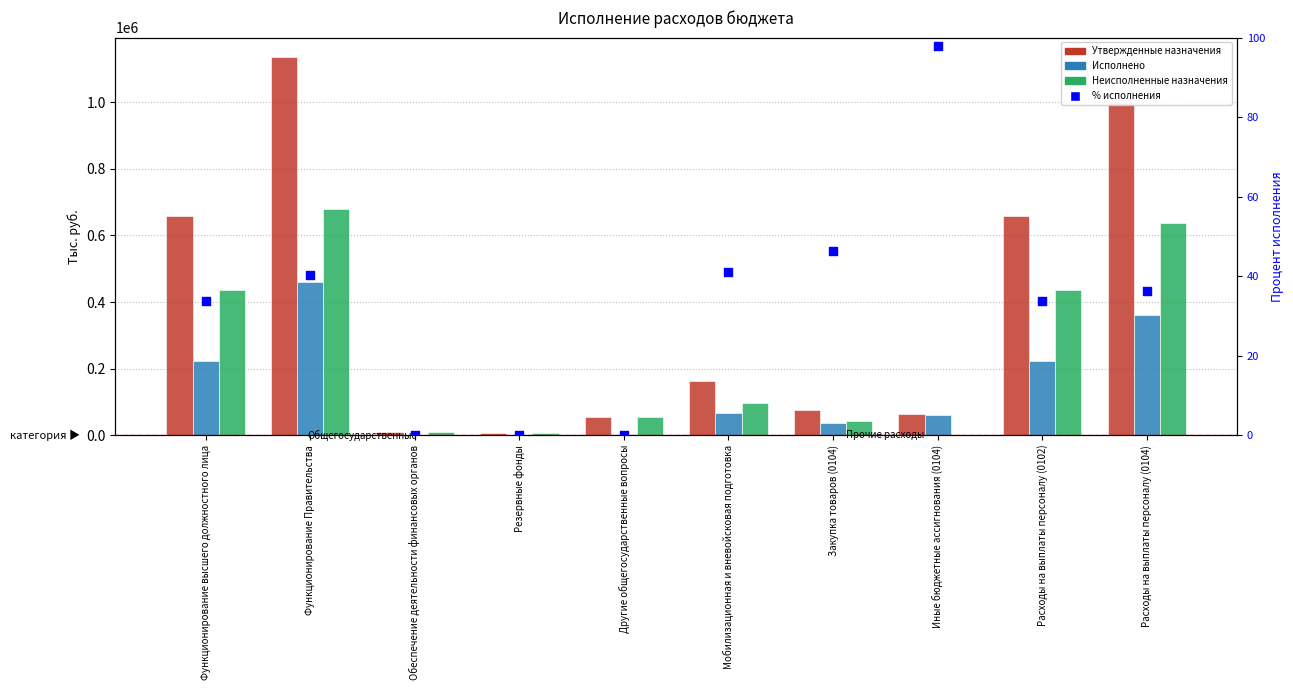

What is the total value across all series at Обеспечение деятельности финансовых органов?

20000.0